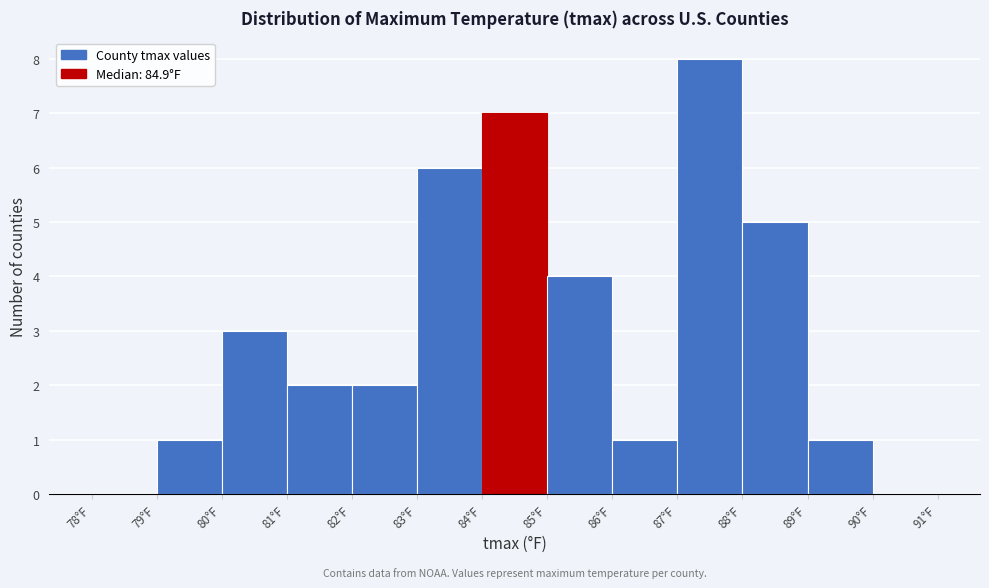

What is the height of the bar covering 79 to 80 on the x-axis? The values are not printed on the chart, so give them approximately, as read against the axis.

1